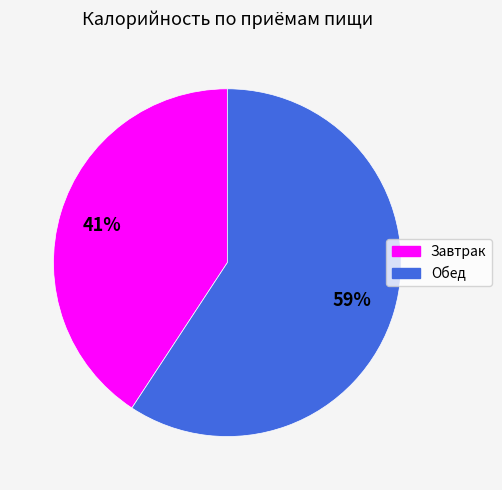

To the nearest percent, what is the average slice percentage?

50%